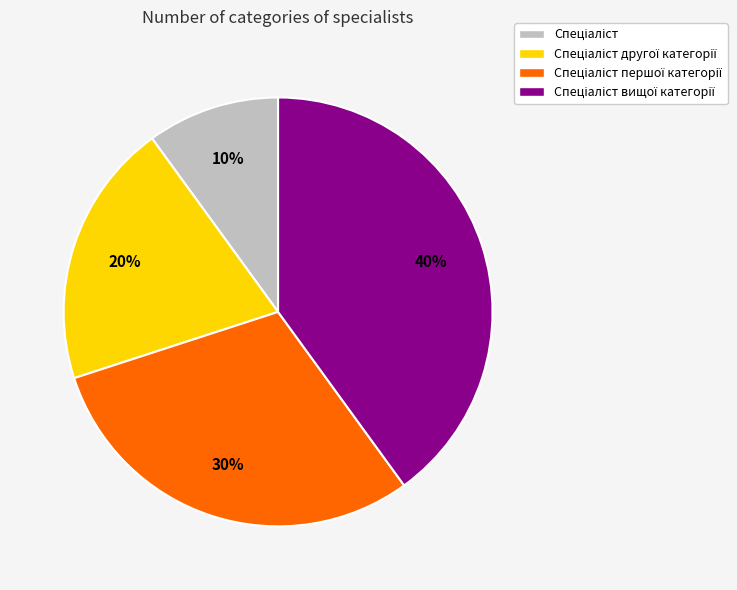

Is there any slice that represents more than half of the pie?

No